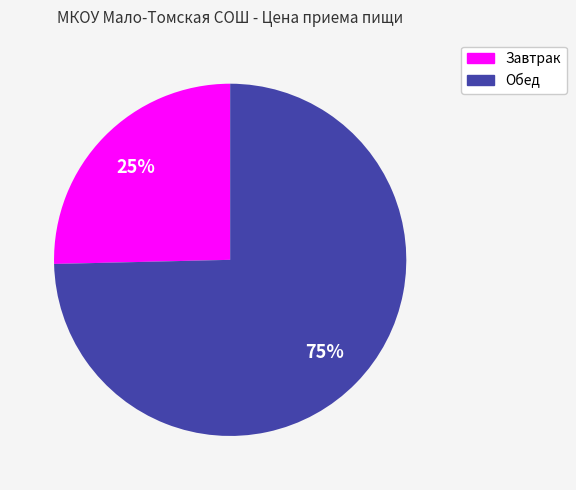

How many slices are in this pie chart?

2